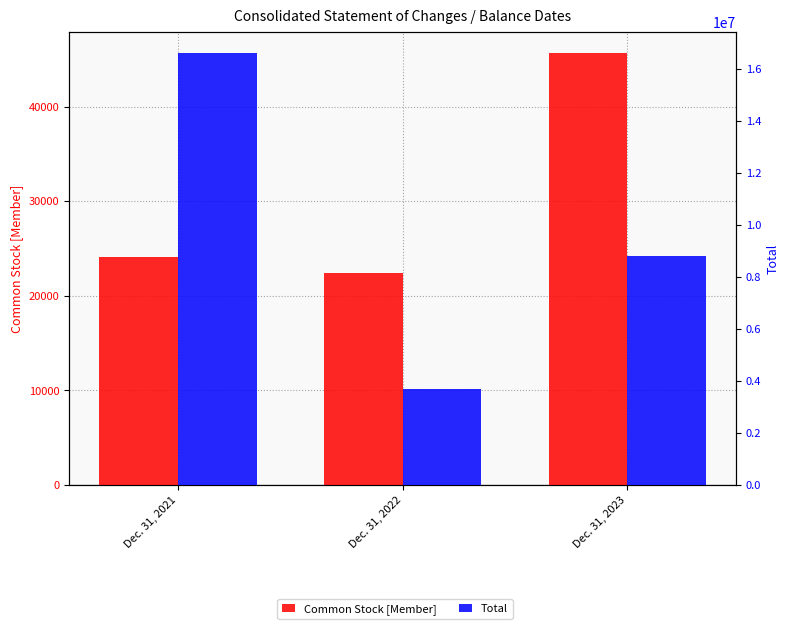

What is the value of the Common Stock [Member] bar at the 1st from the left?

24046